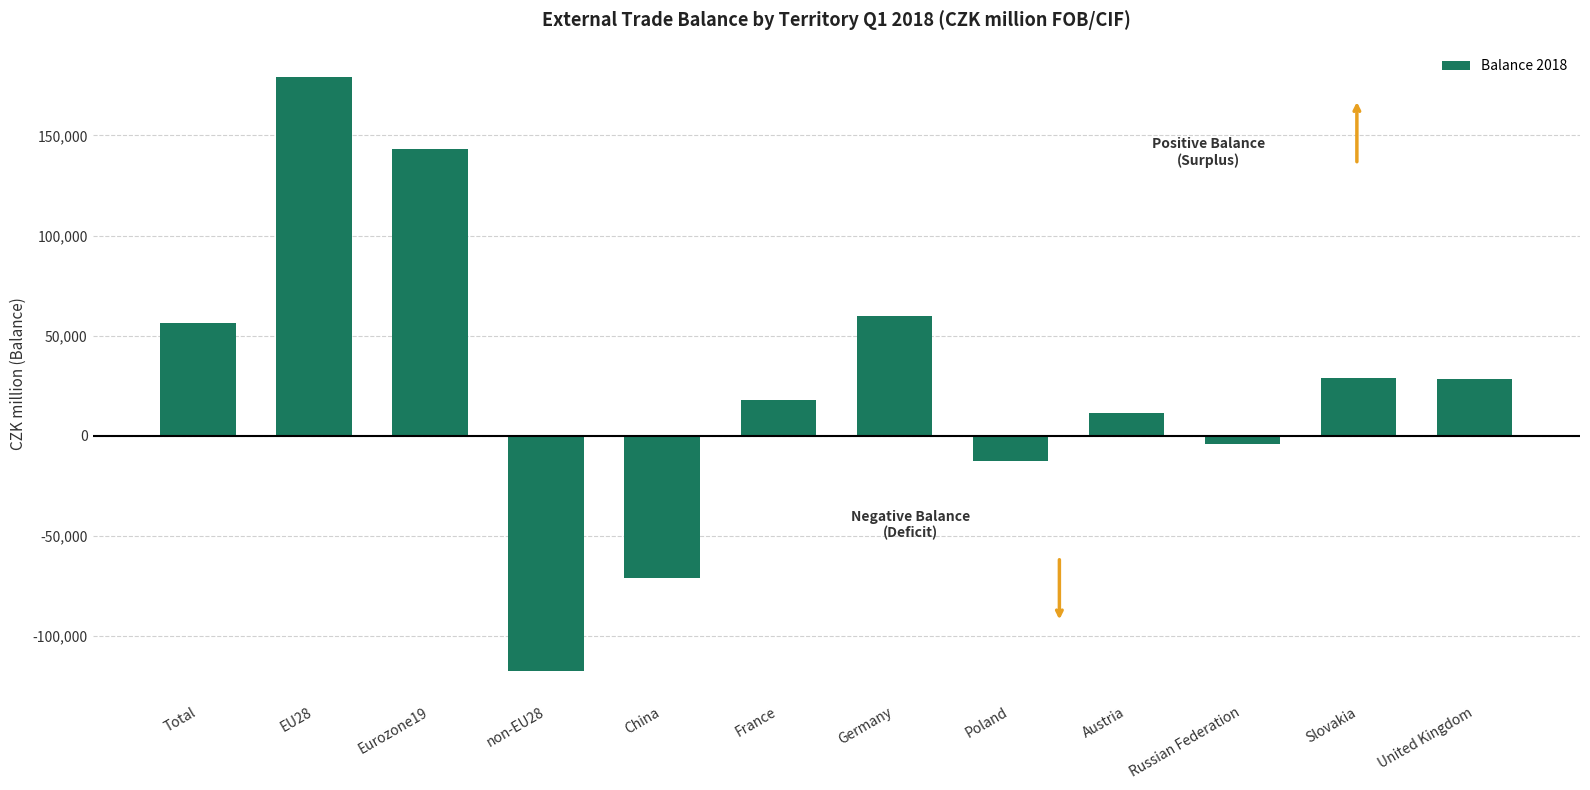

Count the number of data series in this chart.

1